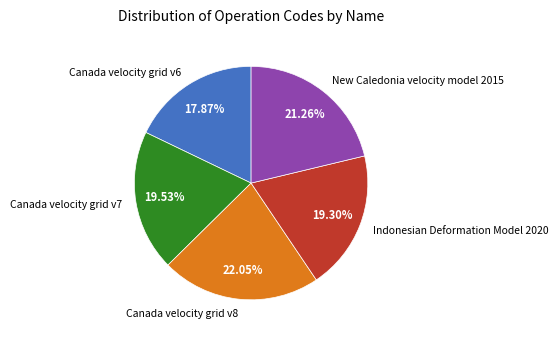

Is New Caledonia velocity model 2015 the majority of the pie?

No